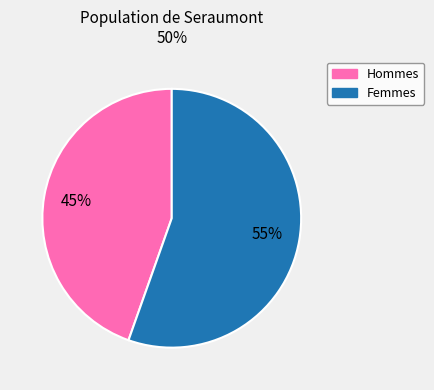

To the nearest percent, what is the average slice percentage?

50%